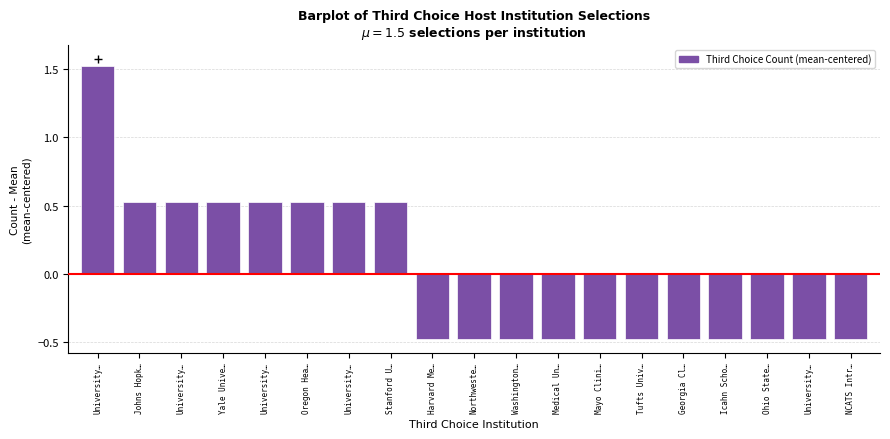

Are the bars grouped side by side (vs. stacked)?

No